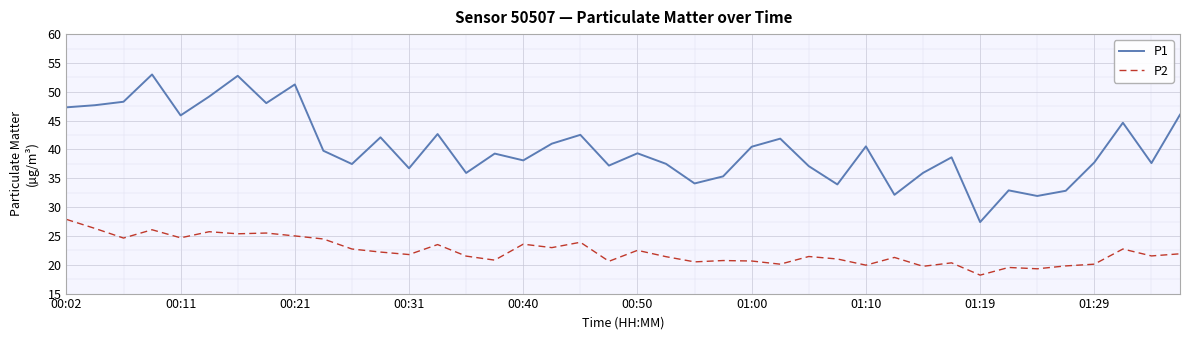

True or false: P2 and P1 intersect in this chart.

False